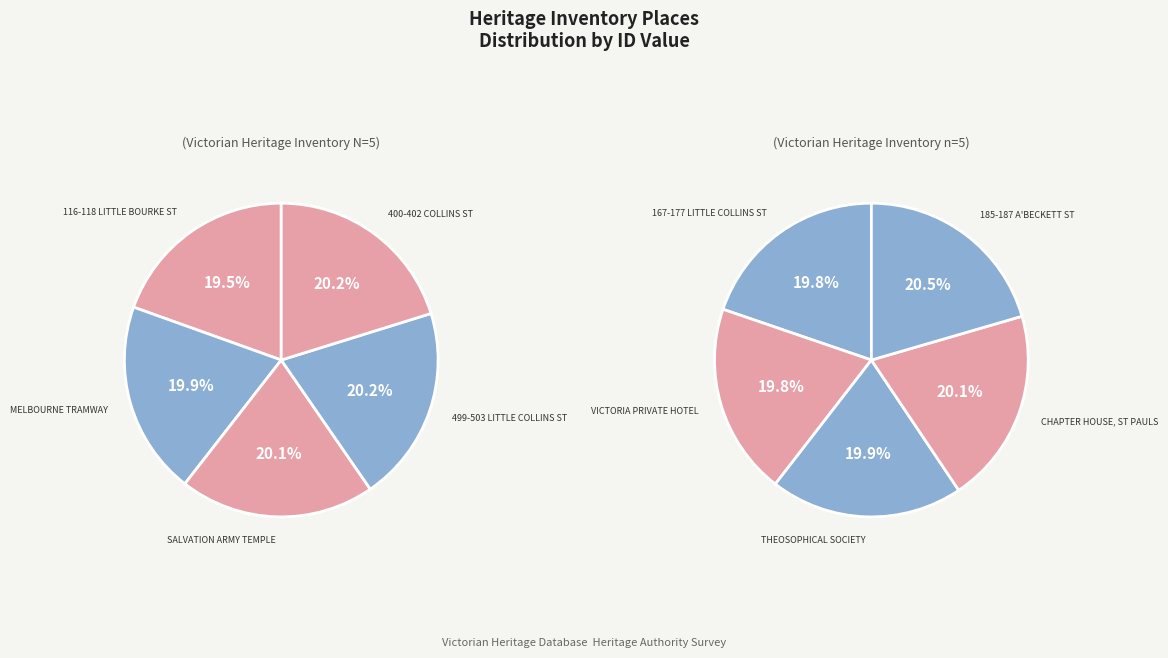

Do CHAPTER HOUSE, ST PAULS and SALVATION ARMY TEMPLE together represent more than half of the pie?

No